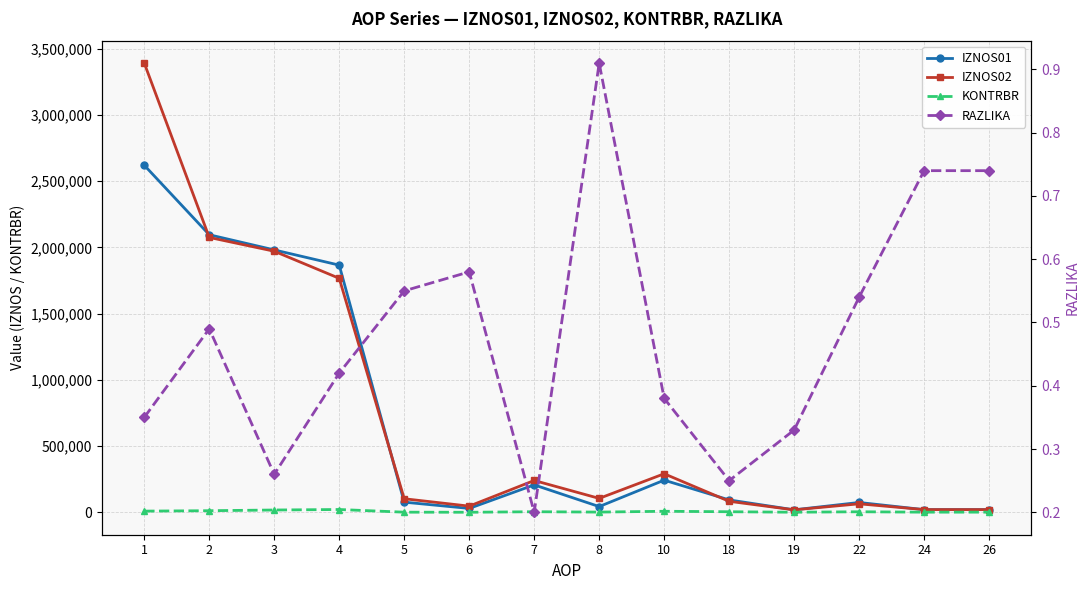

What is the difference between the maximum and minimum values in the IZNOS02 series?

3371478.3